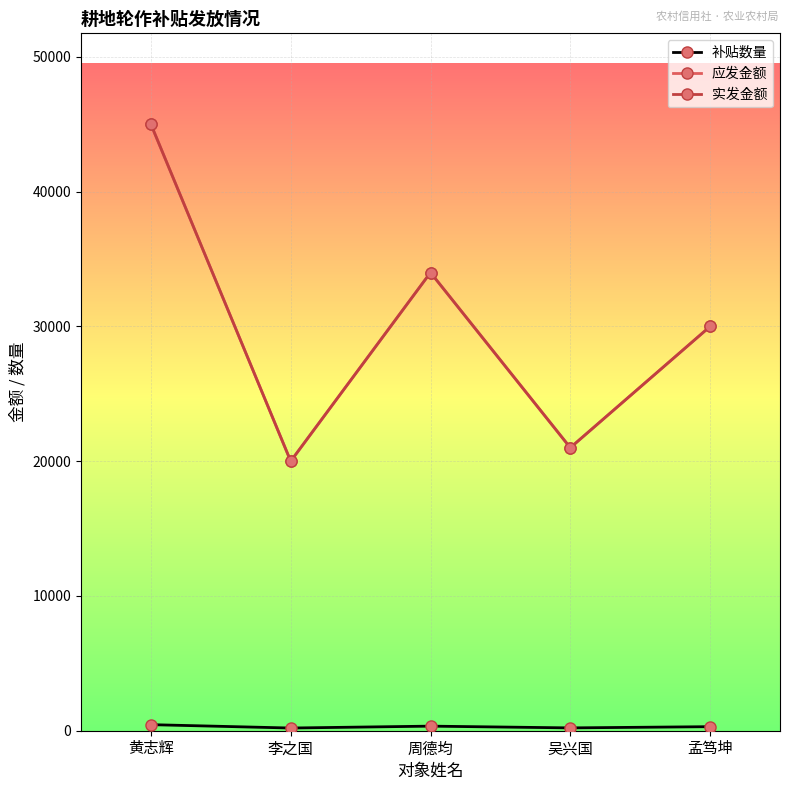

Which series has the largest total across all categories?

应发金额